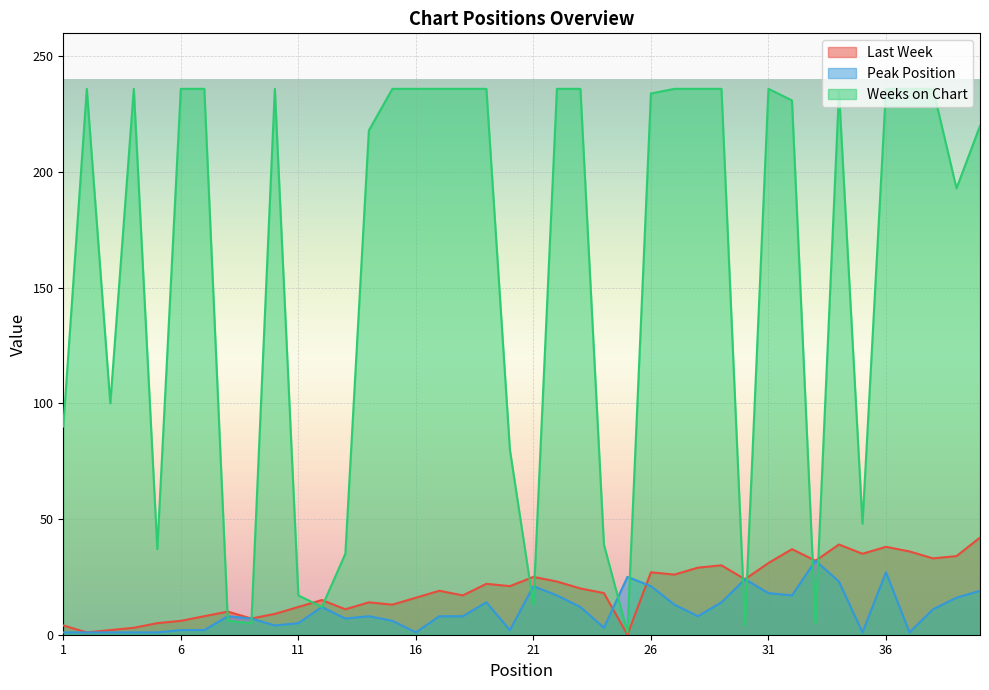

At how many categories does at least one series exceed 208?

24